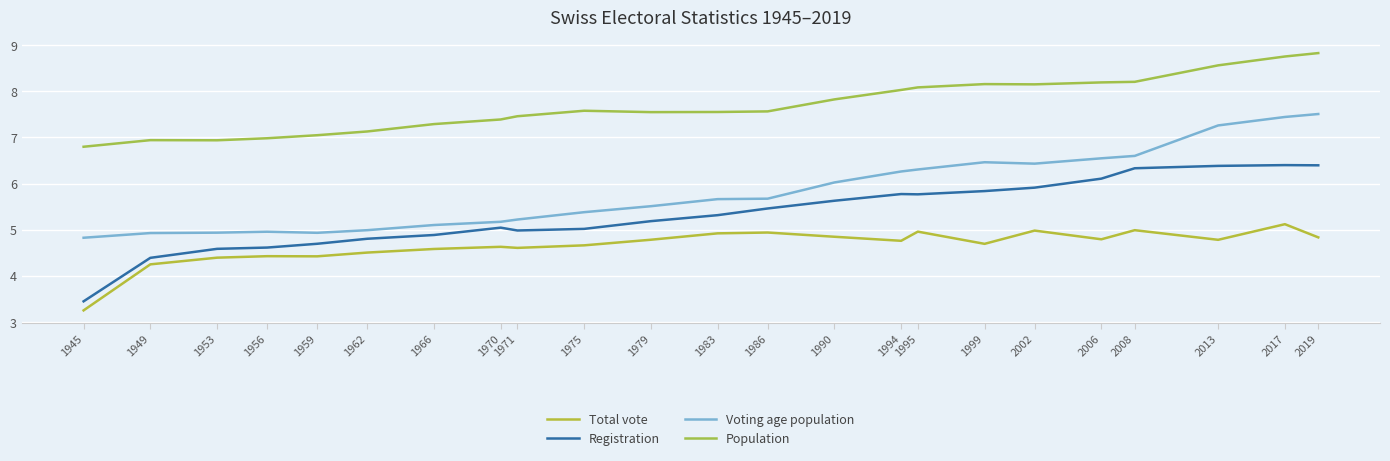

What is the difference between the highest and lowest values at 1995?

3125461